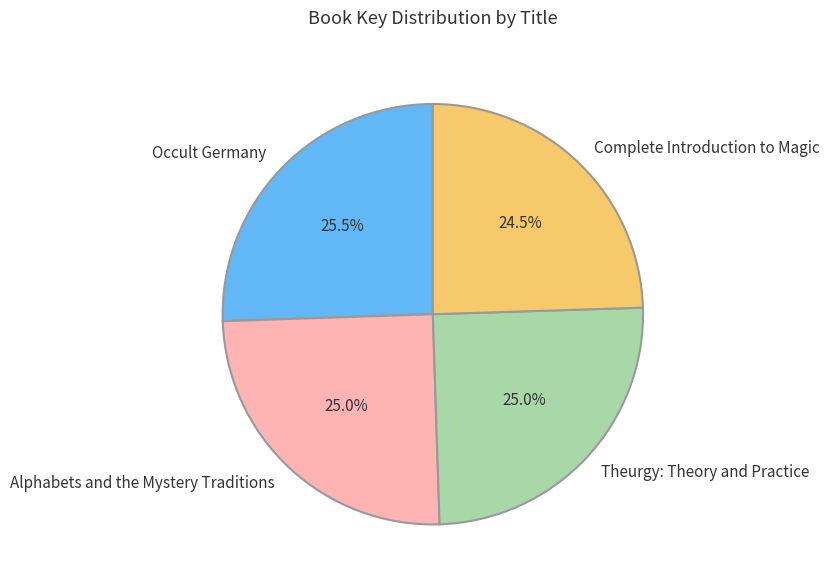

True or false: Alphabets and the Mystery Traditions accounts for 32% of the total.

False